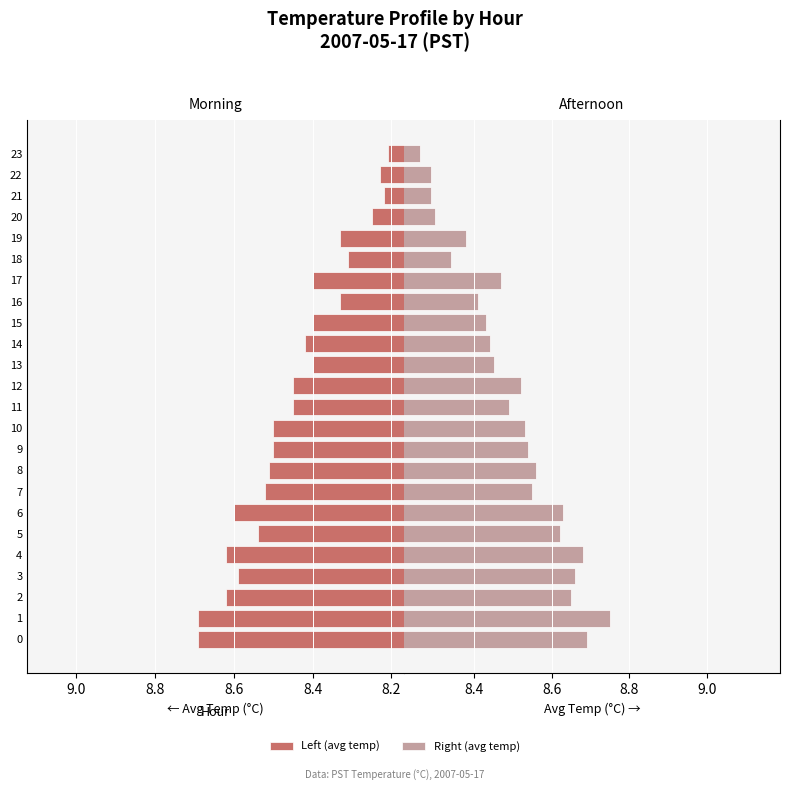

Is it true that Right (avg temp) equals 8.4 at 15?

True